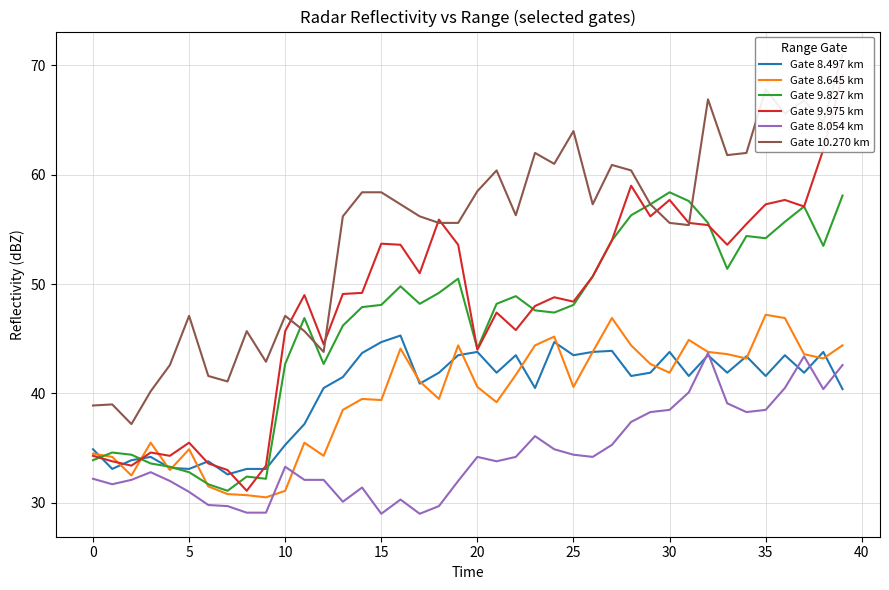

What is the average value of the Gate 10.270 km series?

54.7